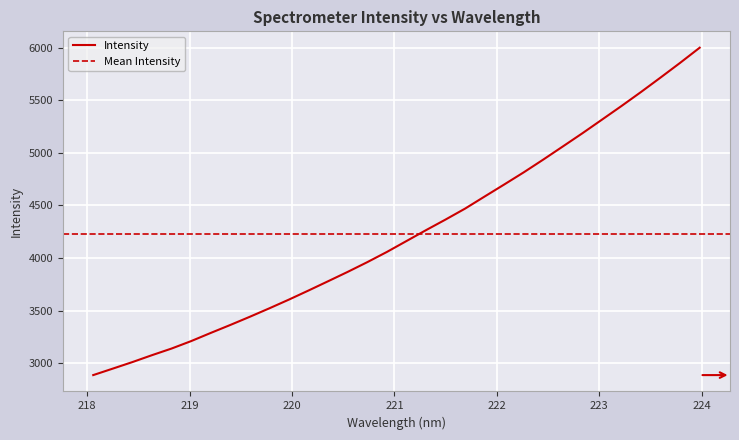

Read the value at 223.2172.

5445.7